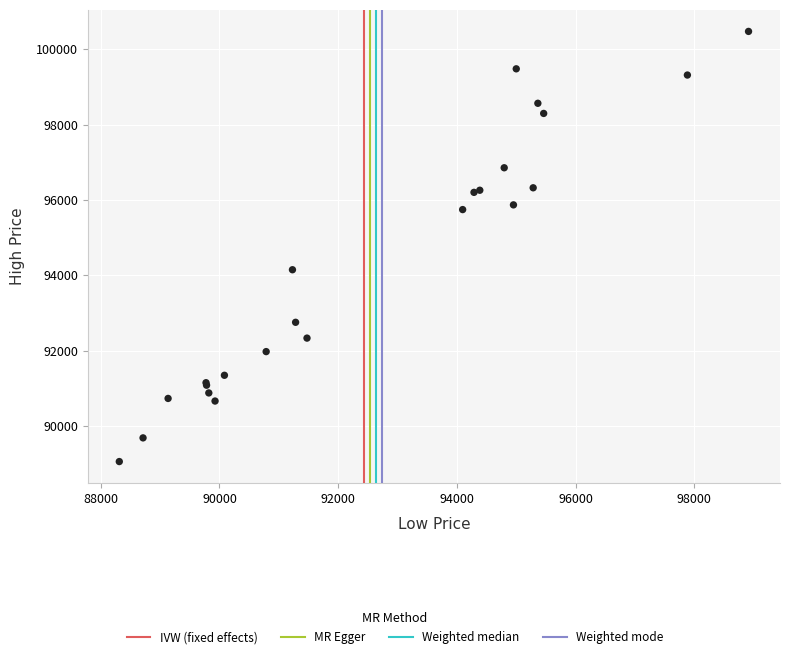

What Y value in the scatter plot is closest to 94765?

94149